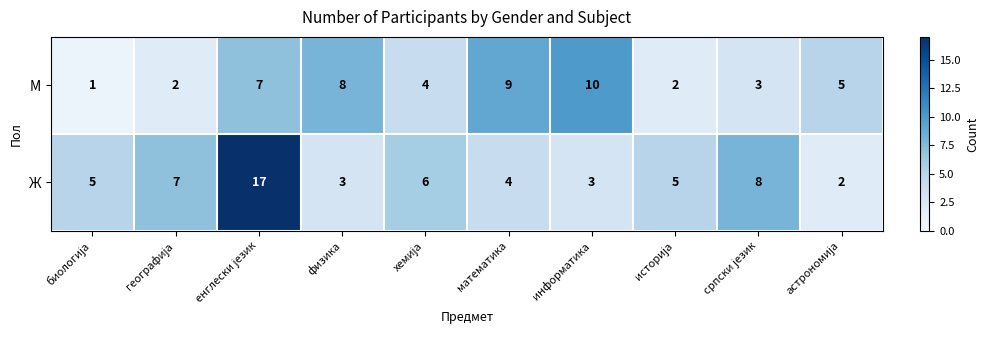

The Ж series shows 5 at информатика. True or false?

False